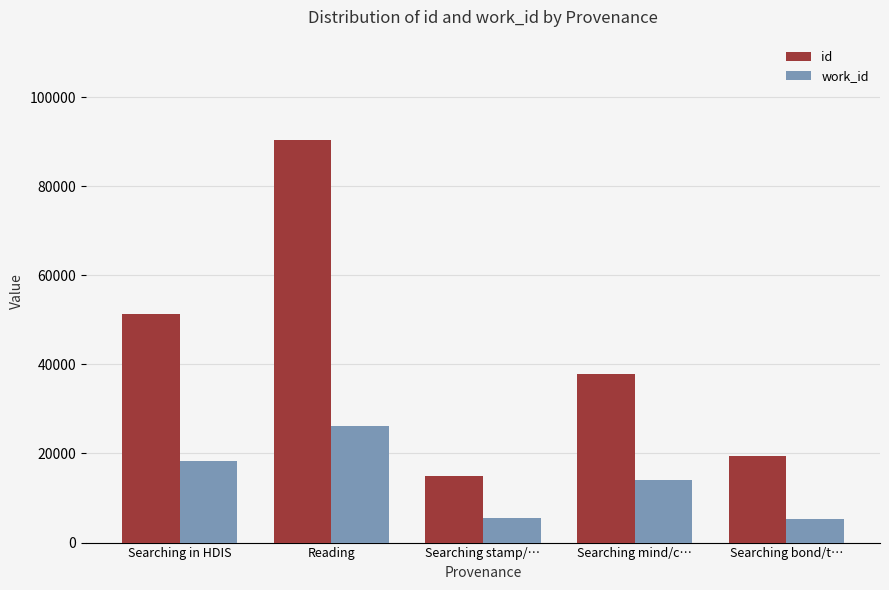

What is the spread (max minus min) of values at Reading?

64100